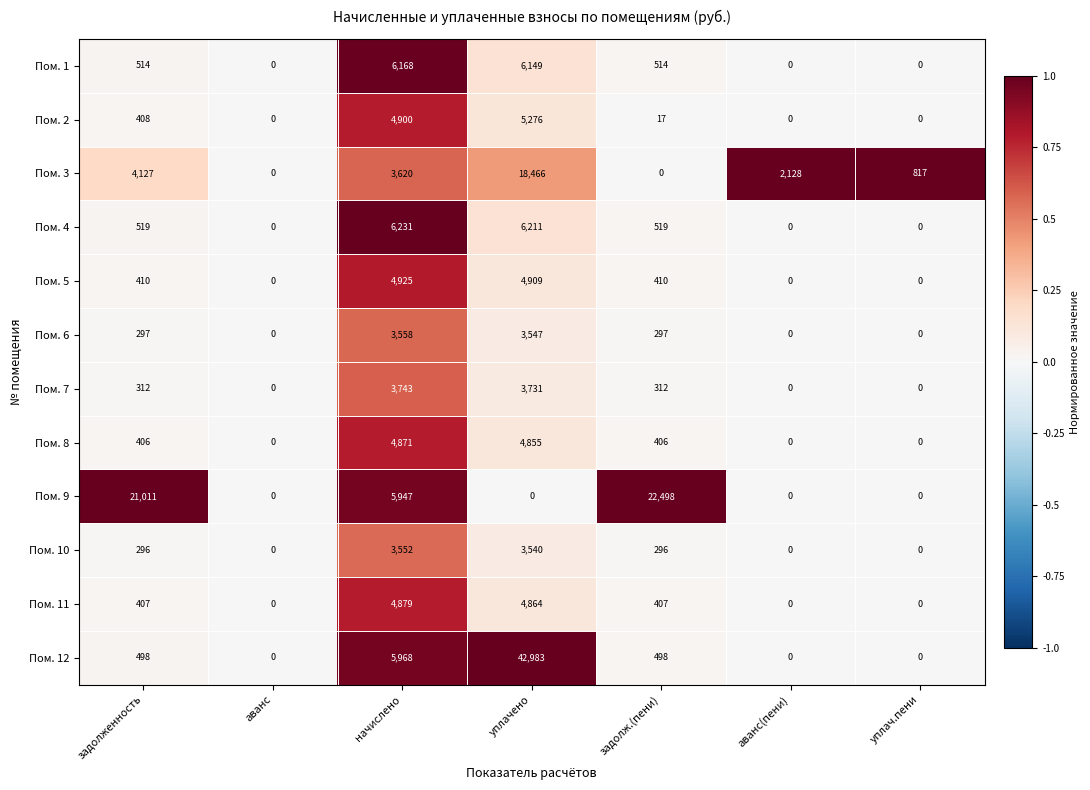

What is the spread (max minus min) of values at начислено?

2679